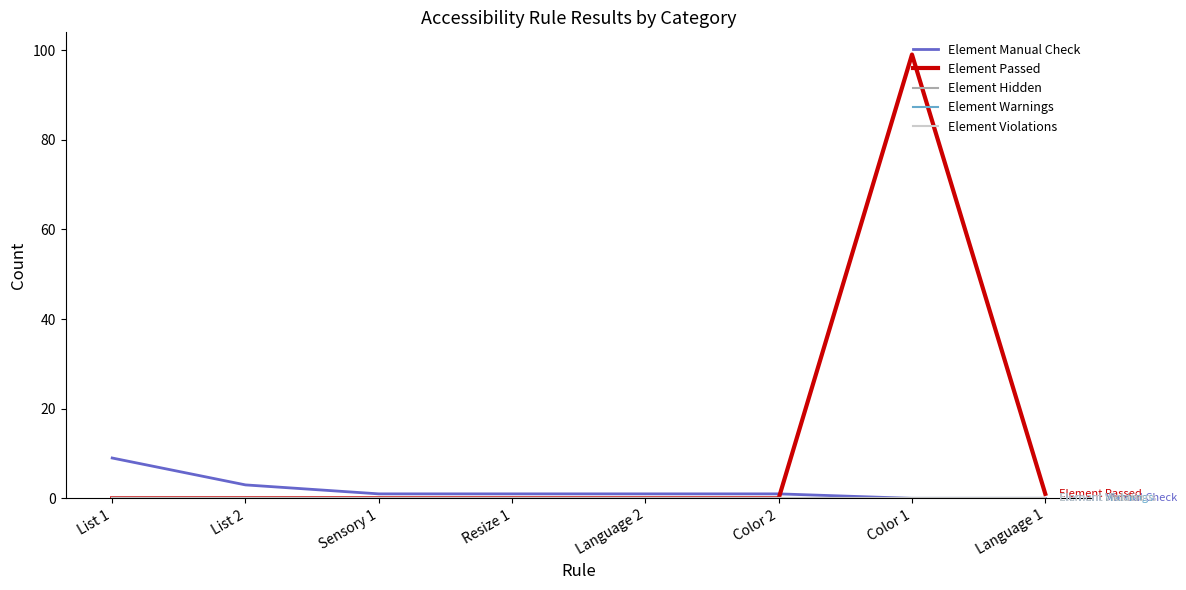

Does the chart display data point markers on the line(s)?

No